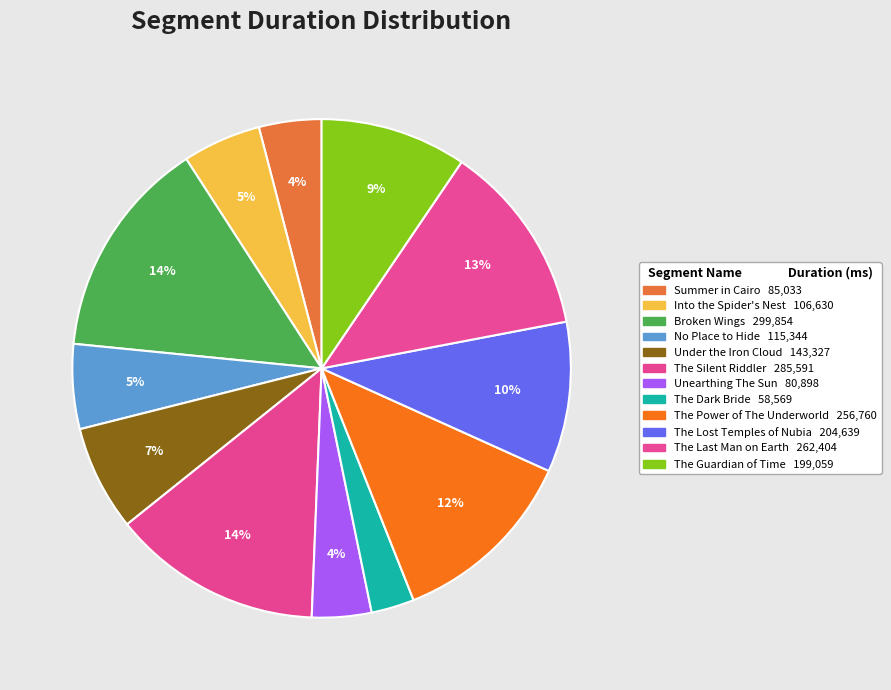

Does any single category account for the majority?

No